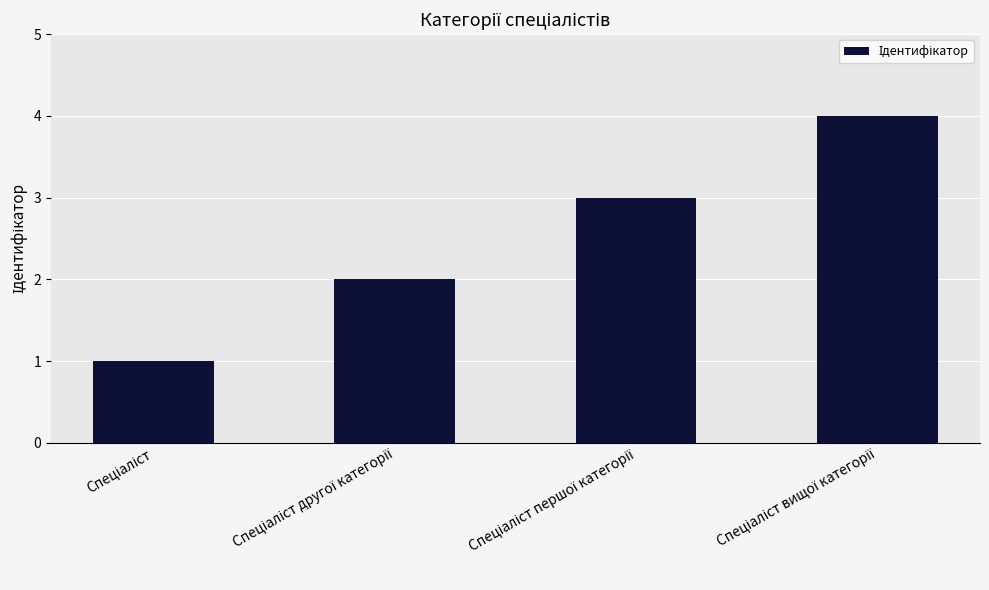

What is the sum of all values?

10